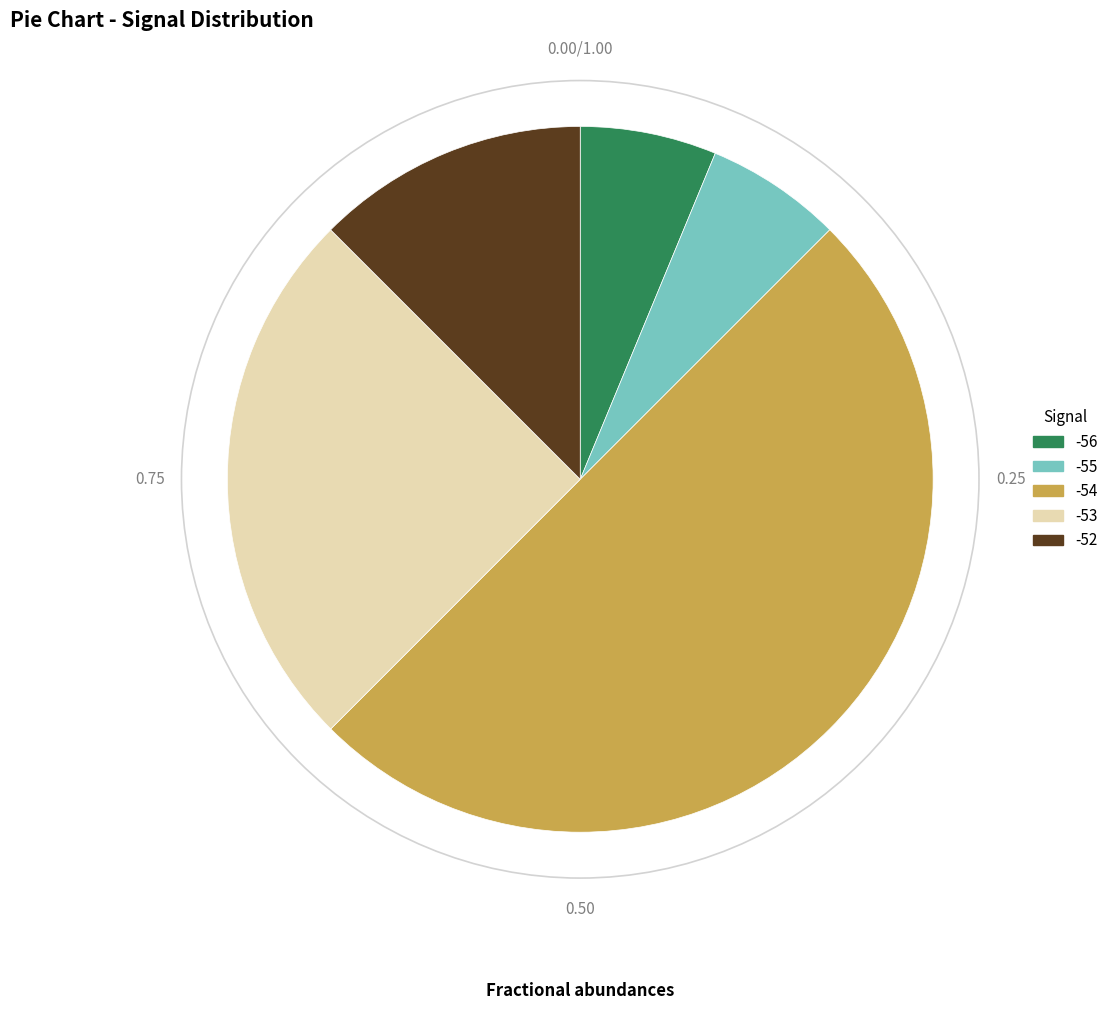

Count the number of slices in the pie.

5